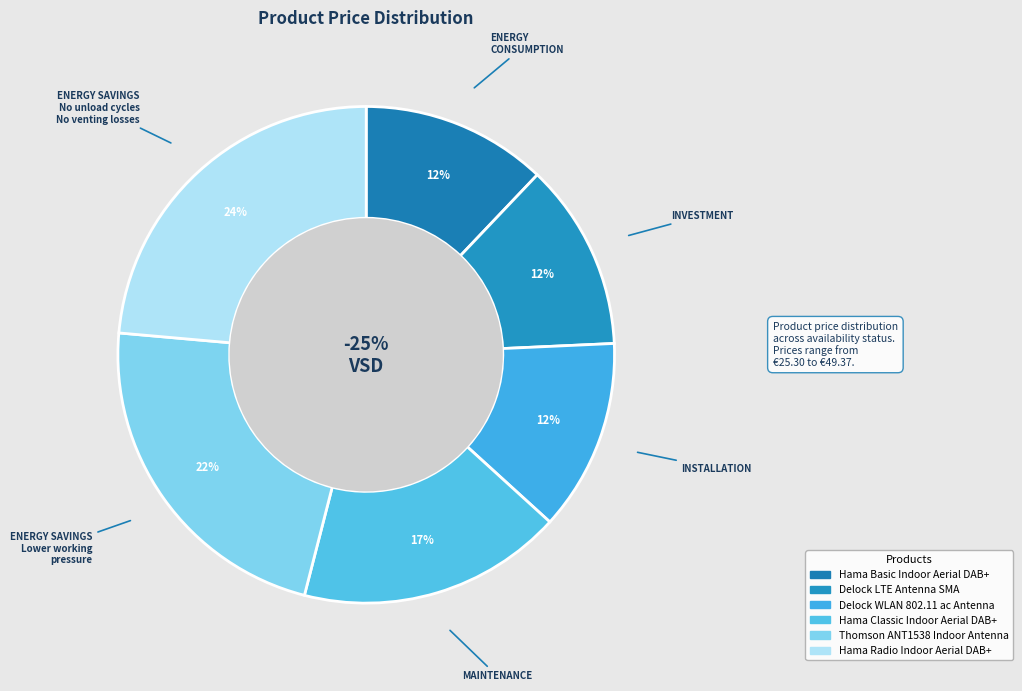

What percentage do Hama Radio Indoor Aerial DAB+ and Hama Basic Indoor Aerial DAB+ together represent?

35.7%